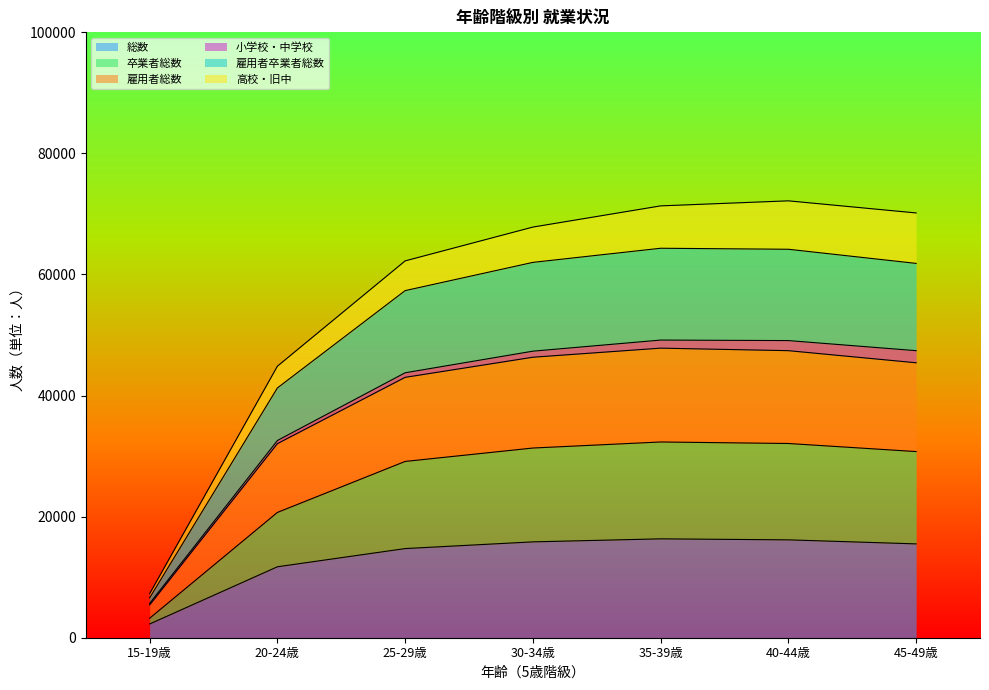

What is the lowest value of the 総数 series?

2267.5